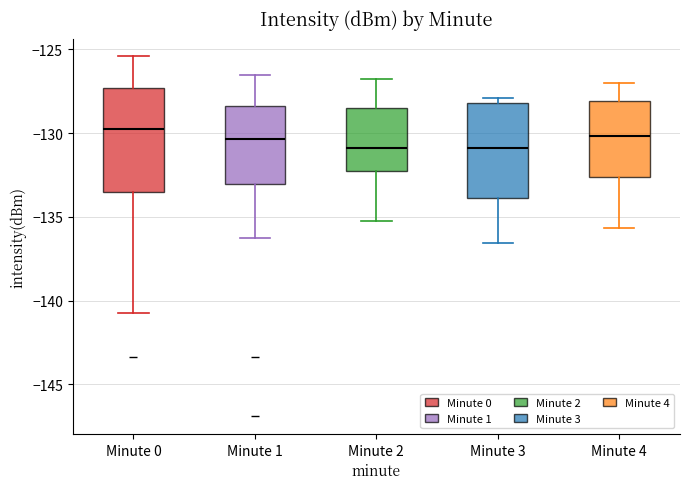

Where does the upper whisker of the box for Minute 0 end on the y-axis? The values are not printed on the chart, so give them approximately, as read against the axis.

-125.5